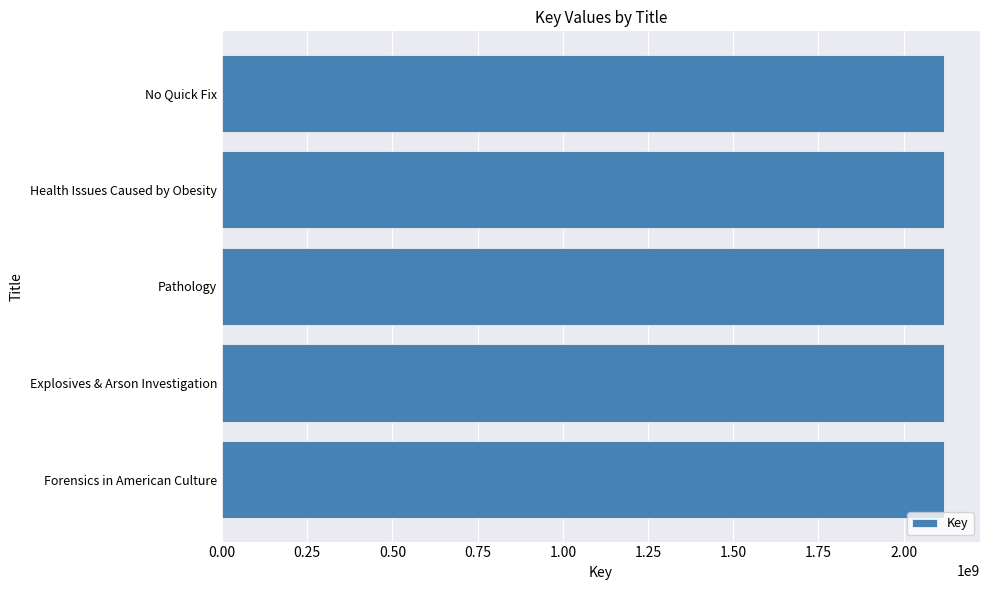

What is the minimum value shown in the chart?

2117886498